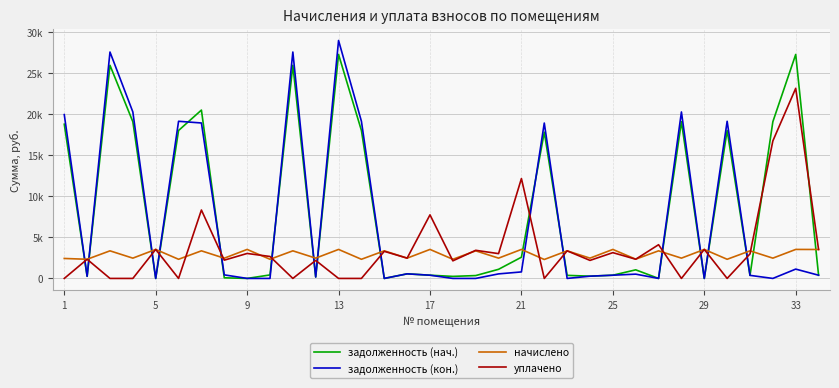

Which series has the largest total across all categories?

задолженность (нач.)